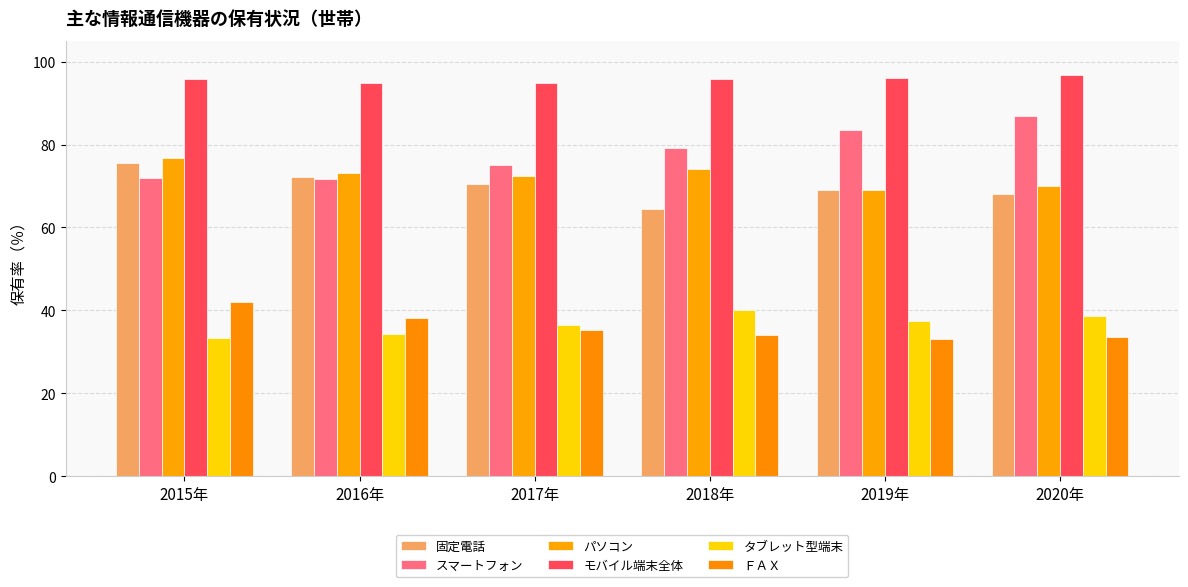

Is the value of パソコン at 2019年 greater than the value of ＦＡＸ at 2020年?

Yes